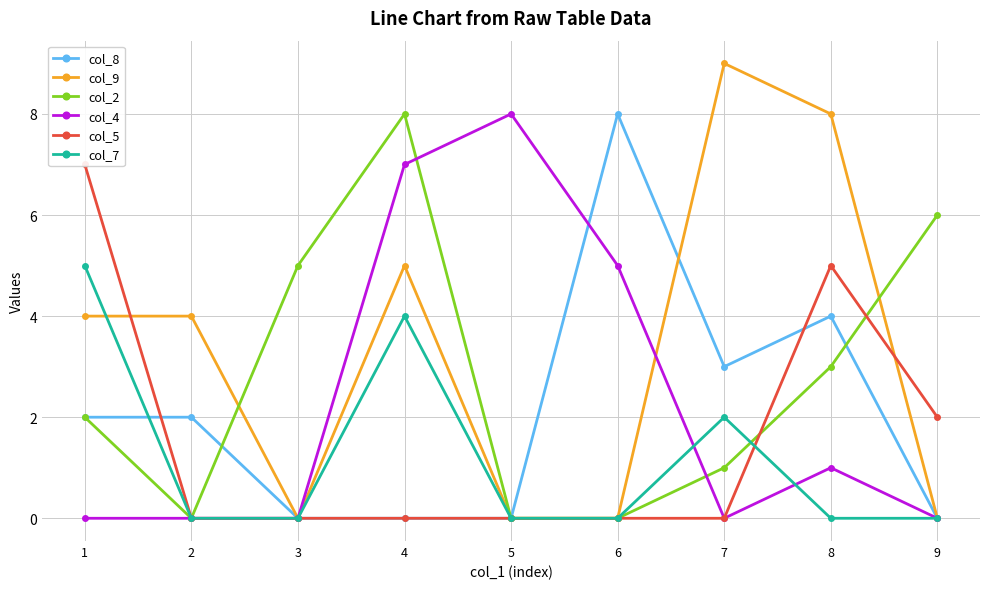

Reading left to right, transcribe all the data shown in this chart.

col_8: 2	2	0	0	0	8	3	4	0
col_9: 4	4	0	5	0	0	9	8	0
col_2: 2	0	5	8	0	0	1	3	6
col_4: 0	0	0	7	8	5	0	1	0
col_5: 7	0	0	0	0	0	0	5	2
col_7: 5	0	0	4	0	0	2	0	0